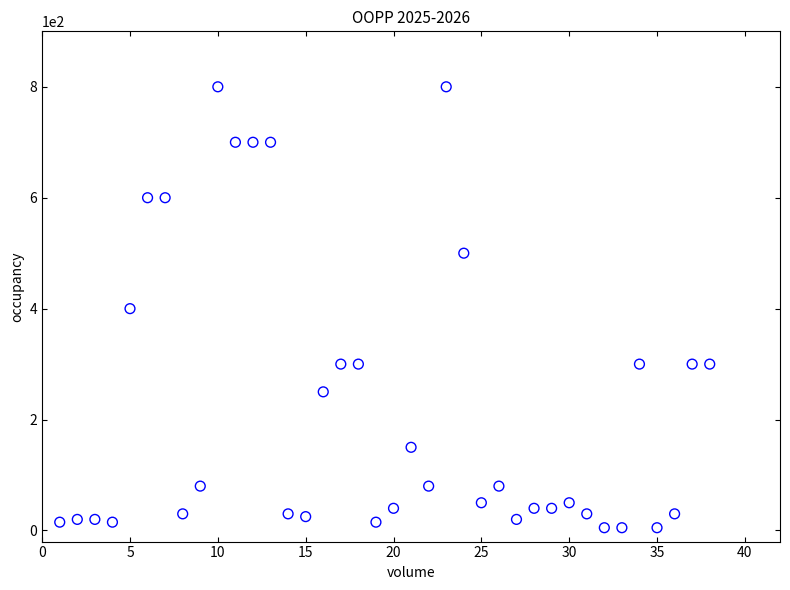

What is the range of X values (max minus min)?

37